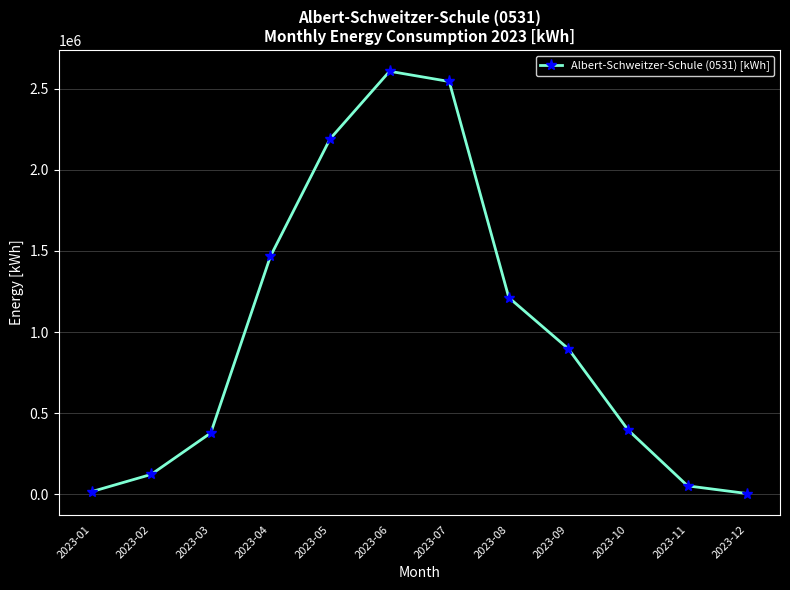

The value at 2023-10 is 397455. True or false?

True